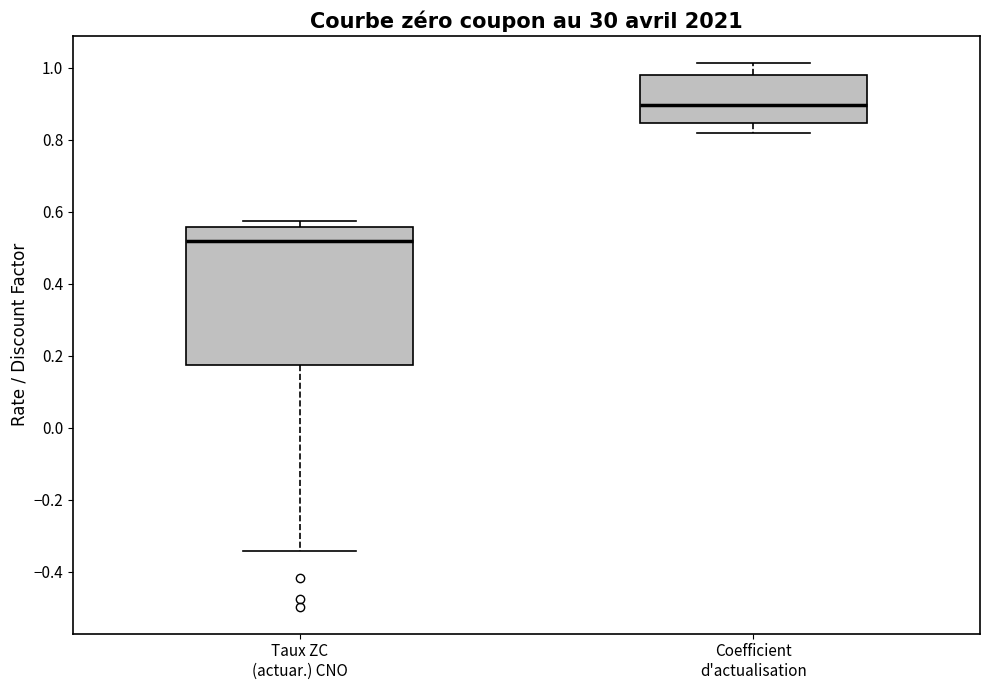

Reading left to right, transcribe this box plot: for each box, give where its median line is, the range the box spans, and where its two whiskers end, as read against the y-axis. The values are not printed on the chart, so give them approximately, as read against the axis.

Taux ZC (actuar.) CNO: median 0.52, box 0.18 to 0.56, whiskers -0.34 to 0.58
Coefficient d'actualisation: median 0.90, box 0.84 to 0.98, whiskers 0.82 to 1.02